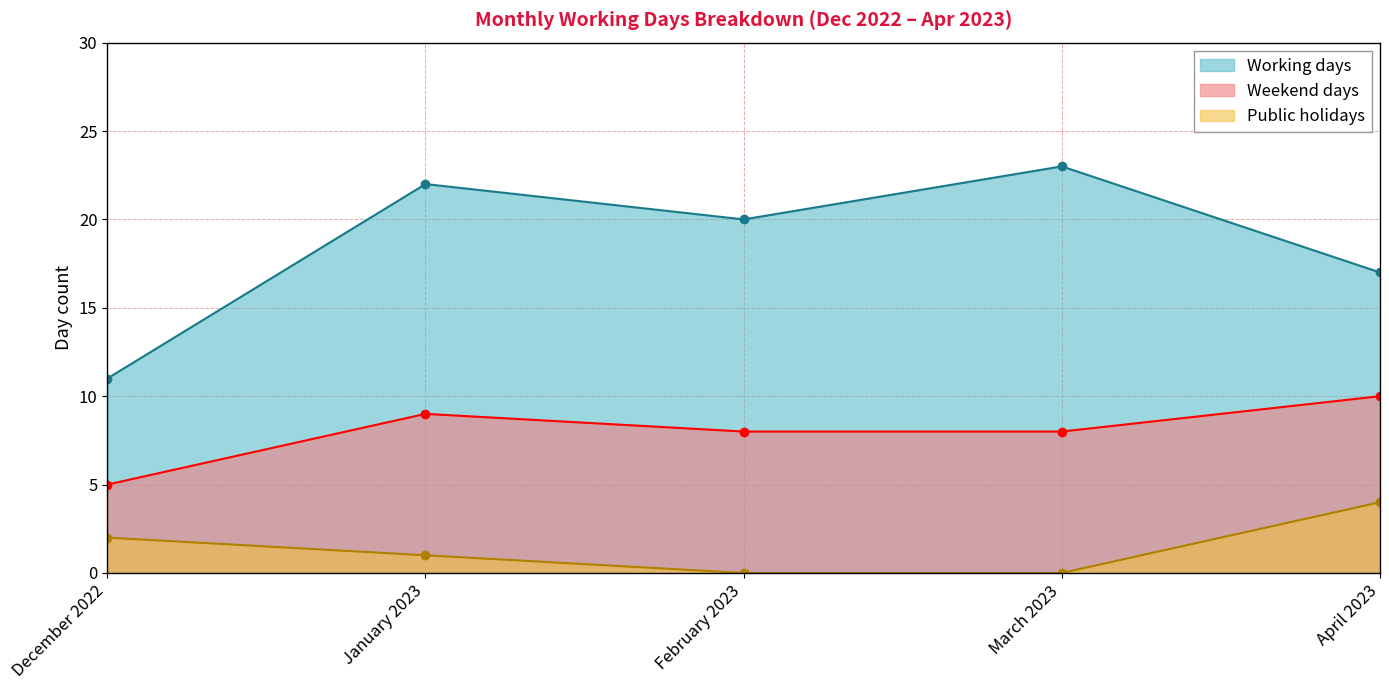

In Working days, how many points are higher than both neighbors (excluding endpoints)?

2